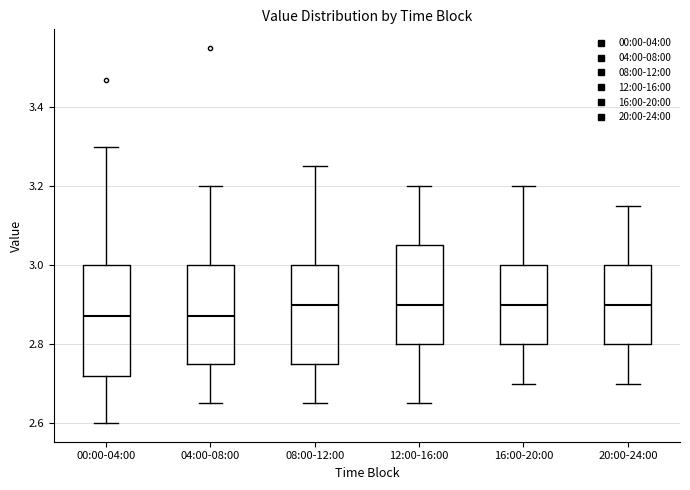

Reading left to right, transcribe this box plot: for each box, give where its median line is, the range the box spans, and where its two whiskers end, as read against the y-axis. The values are not printed on the chart, so give them approximately, as read against the axis.

00:00-04:00: median 2.88, box 2.72 to 3.00, whiskers 2.60 to 3.30
04:00-08:00: median 2.88, box 2.76 to 3.00, whiskers 2.66 to 3.20
08:00-12:00: median 2.90, box 2.76 to 3.00, whiskers 2.66 to 3.26
12:00-16:00: median 2.90, box 2.80 to 3.06, whiskers 2.66 to 3.20
16:00-20:00: median 2.90, box 2.80 to 3.00, whiskers 2.70 to 3.20
20:00-24:00: median 2.90, box 2.80 to 3.00, whiskers 2.70 to 3.16